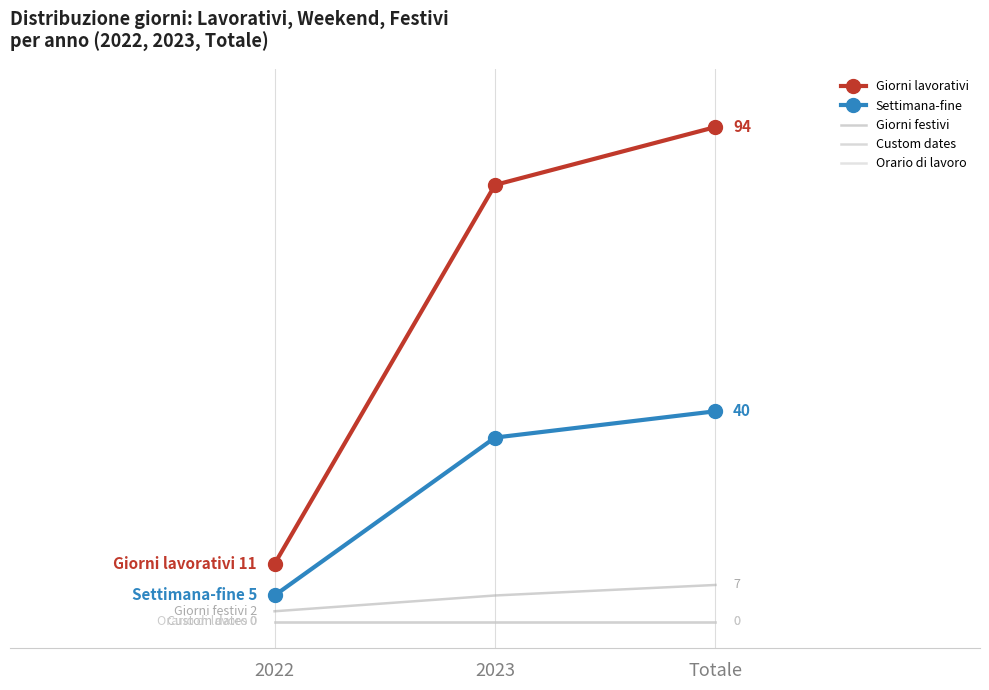

What are all the series names shown in the legend?

Giorni lavorativi, Settimana-fine, Giorni festivi, Custom dates, Orario di lavoro